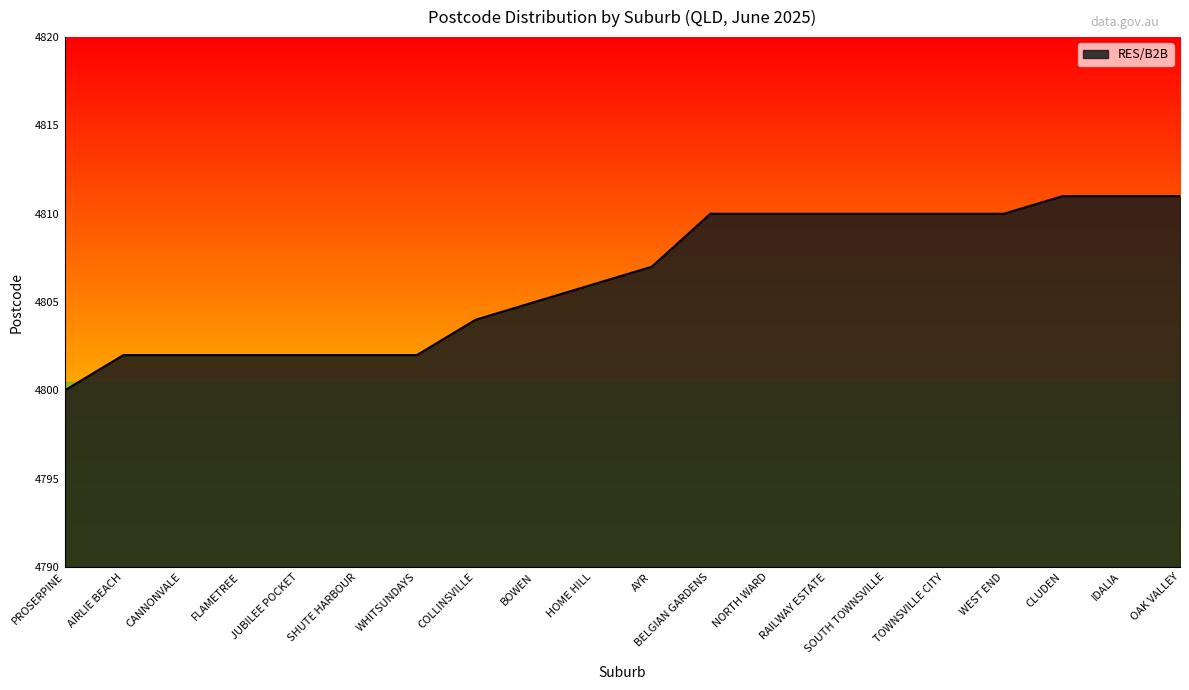

What position from the left is NORTH WARD?

13